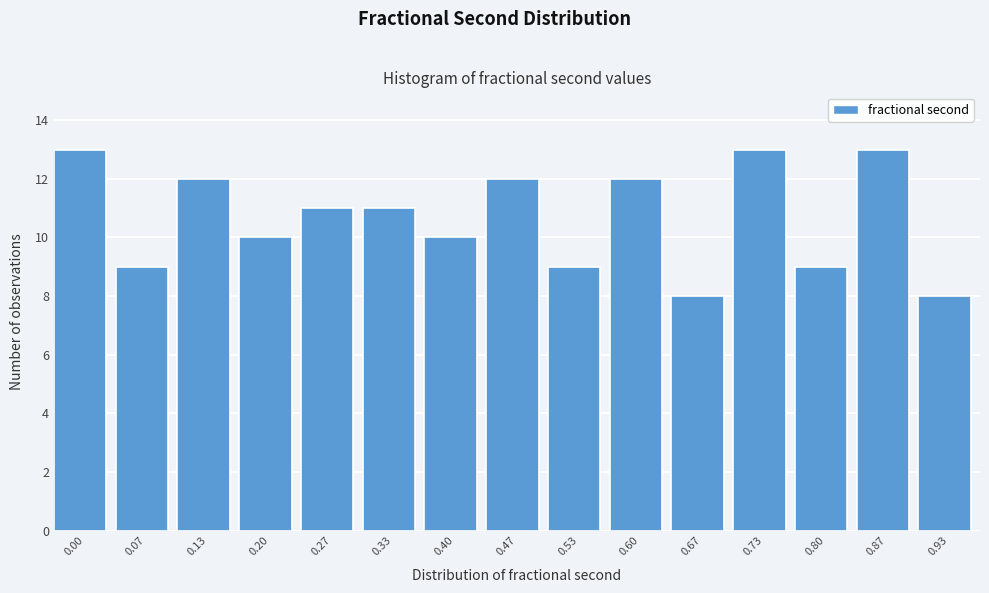

Reading left to right, extract all data points from this chart.

0.00=13	0.07=9	0.13=12	0.20=10	0.27=11	0.33=11	0.40=10	0.47=12	0.53=9	0.60=12	0.67=8	0.73=13	0.80=9	0.87=13	0.93=8